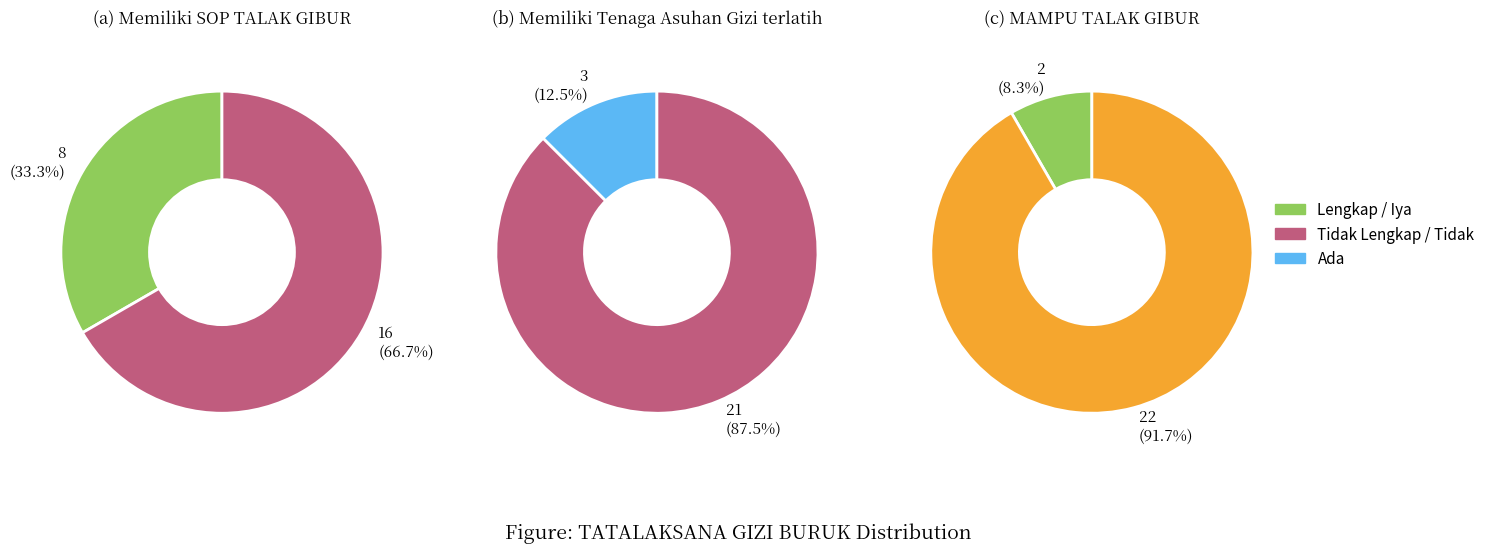

What percentage do 0 and 1 together represent?

100.0%